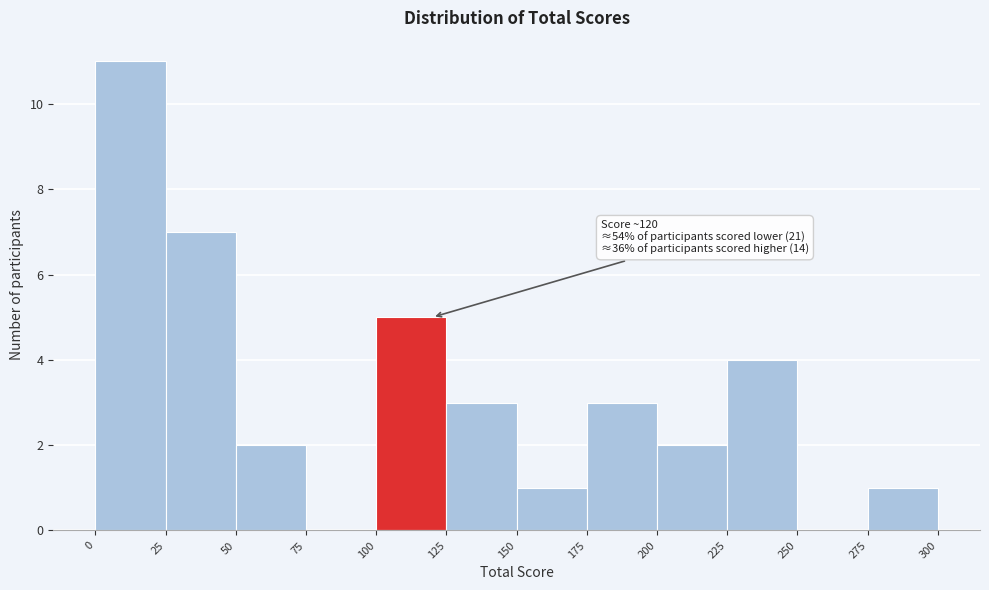

Over which range of the x-axis is the bar tallest?

0 to 25